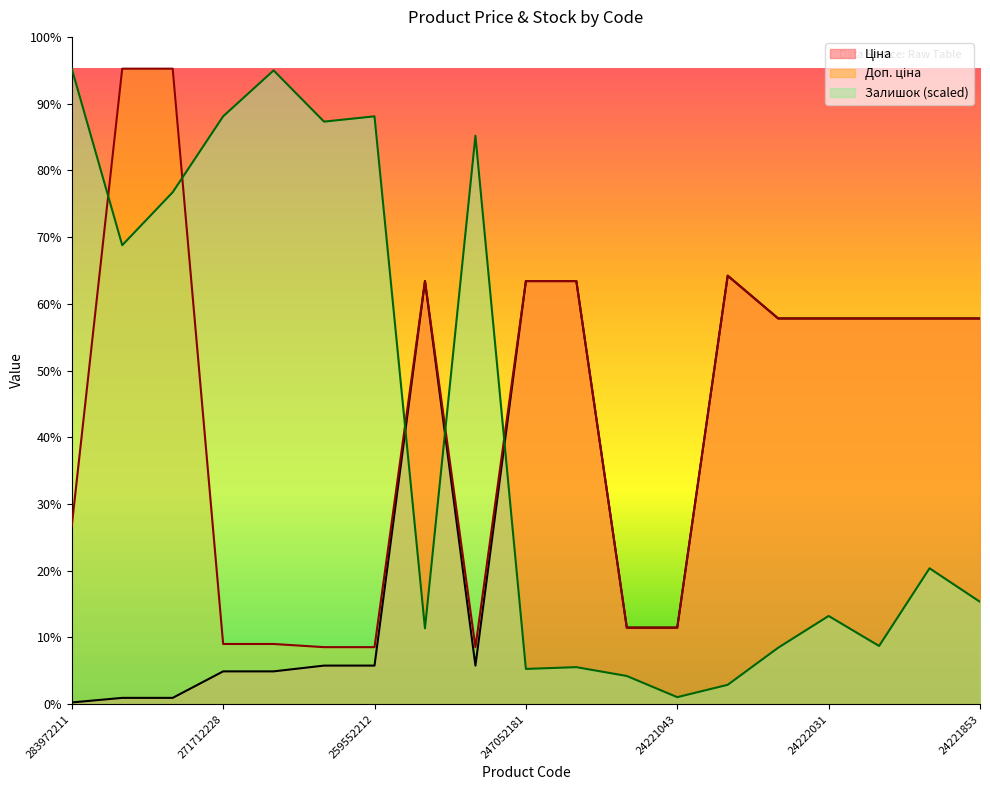

Which category has the lowest value across all series?

283972211